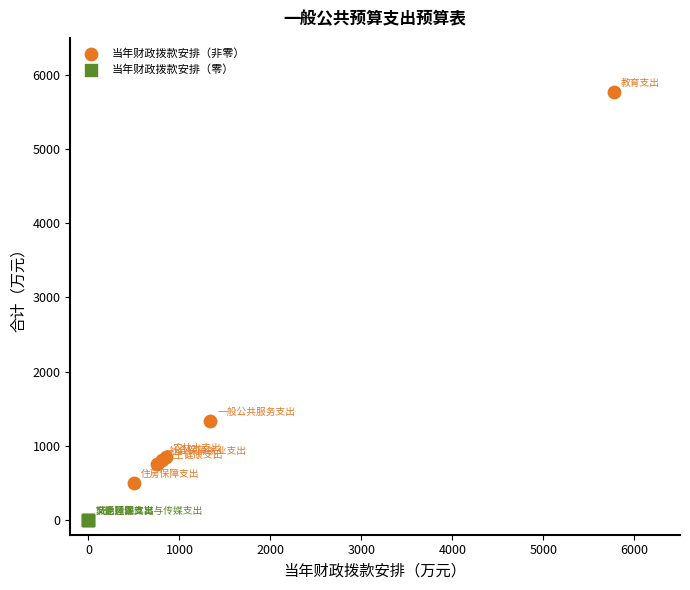

Which series reaches the minimum Y coordinate?

当年财政拨款安排（零）